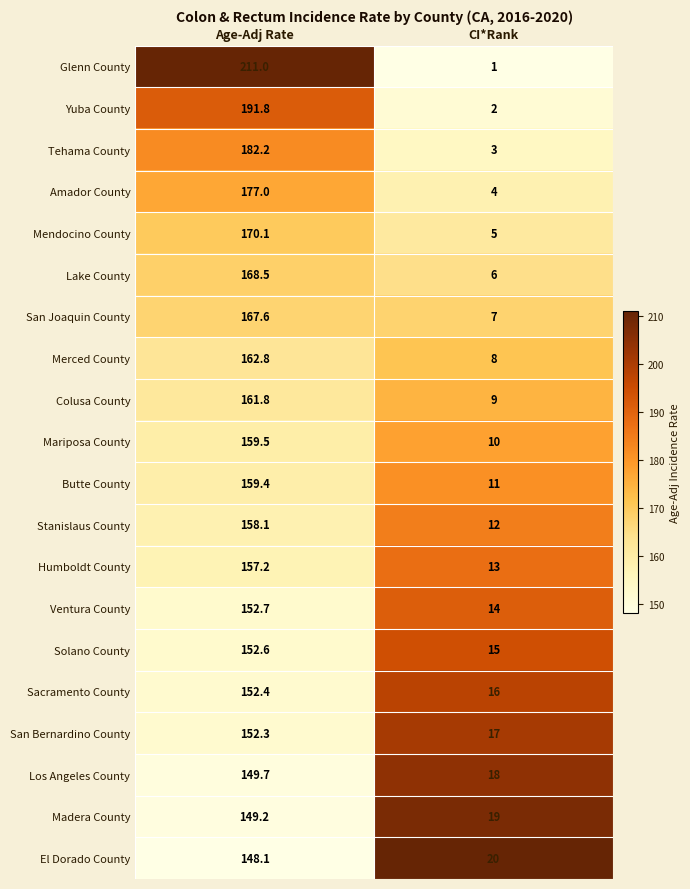

Which series changed the most between Age-Adj Rate and CI*Rank?

Glenn County